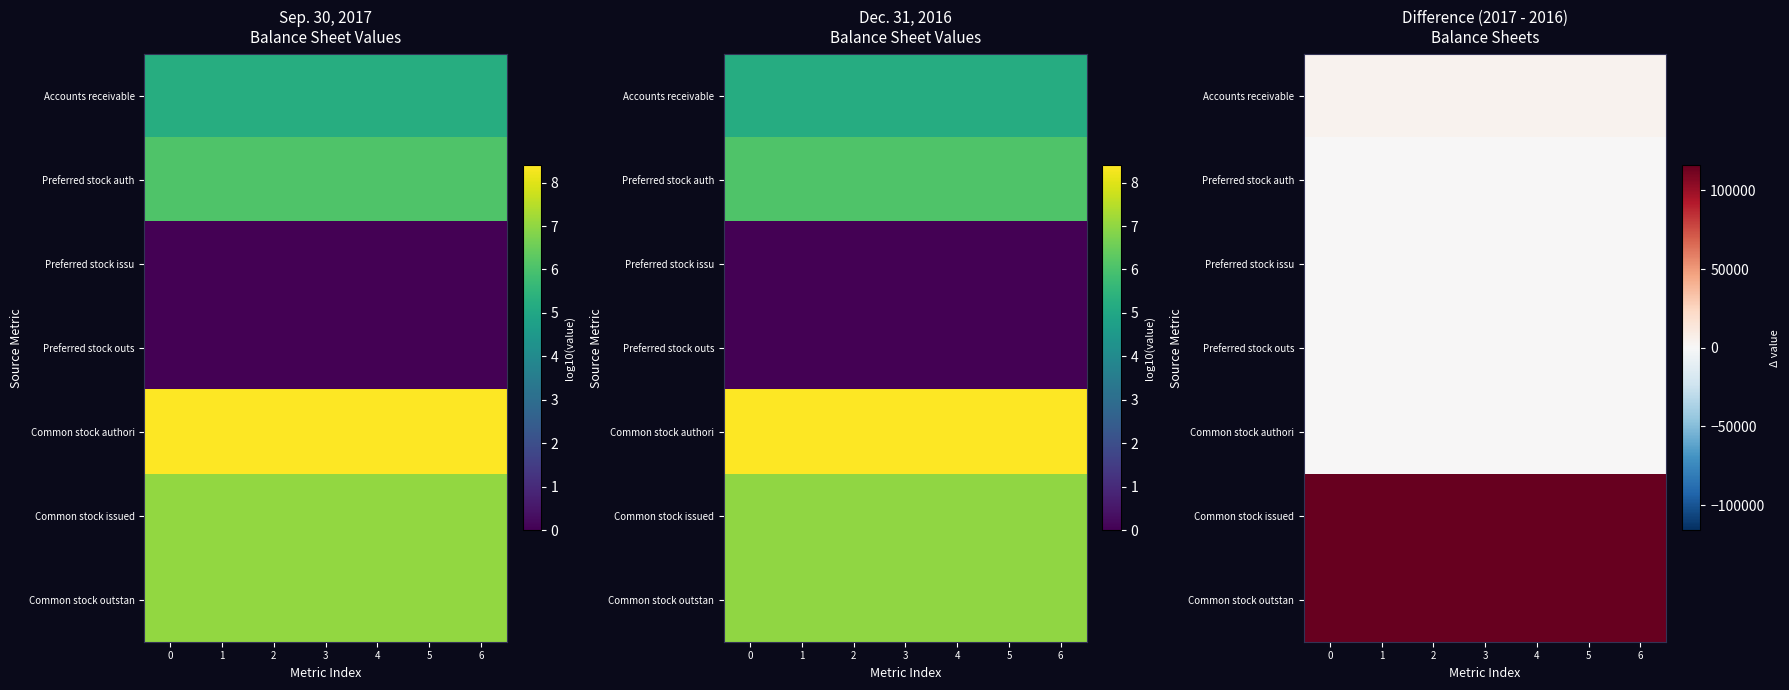

True or false: Common stock issued has a value of 38757 at 2.

False